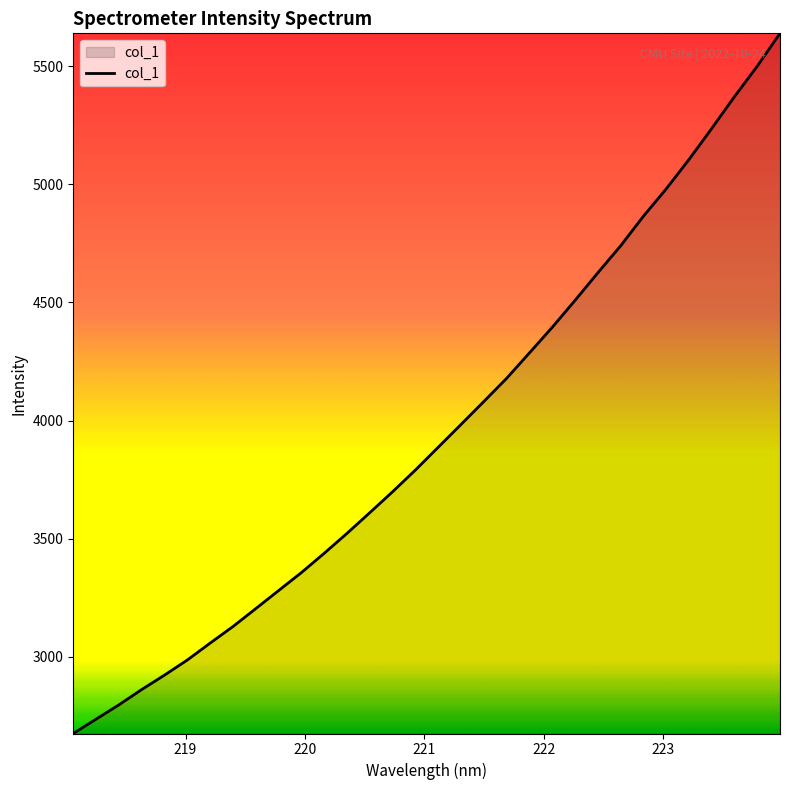

What is the maximum value shown in the chart?

5638.9